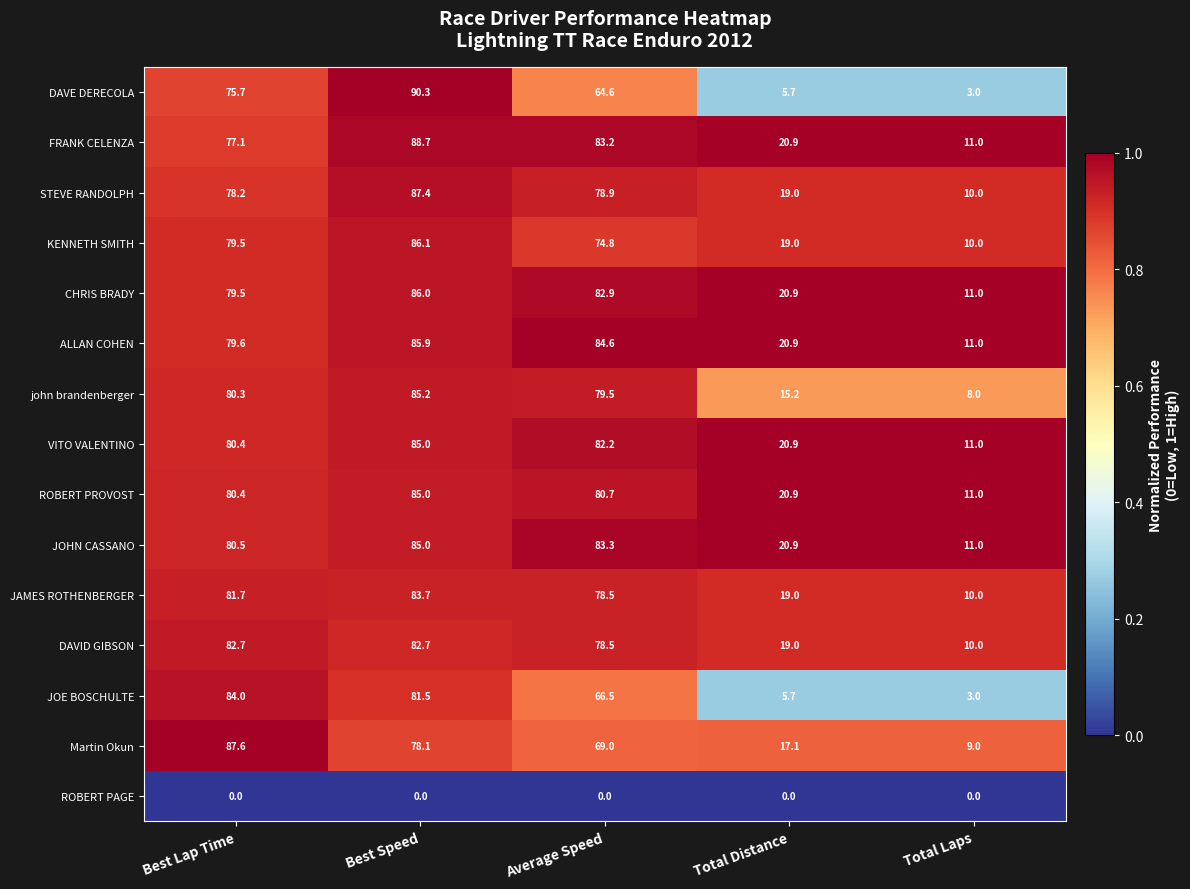

How many series are shown in this chart?

15